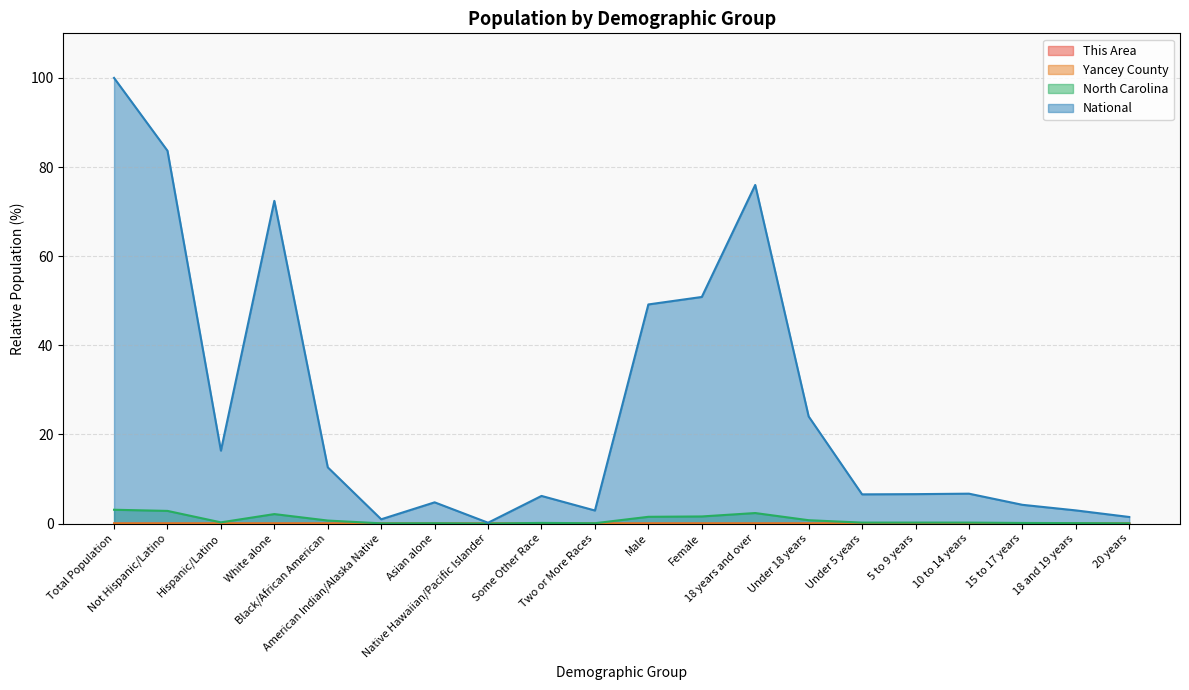

What is the approximate value of North Carolina at 5 to 9 years?

0.2